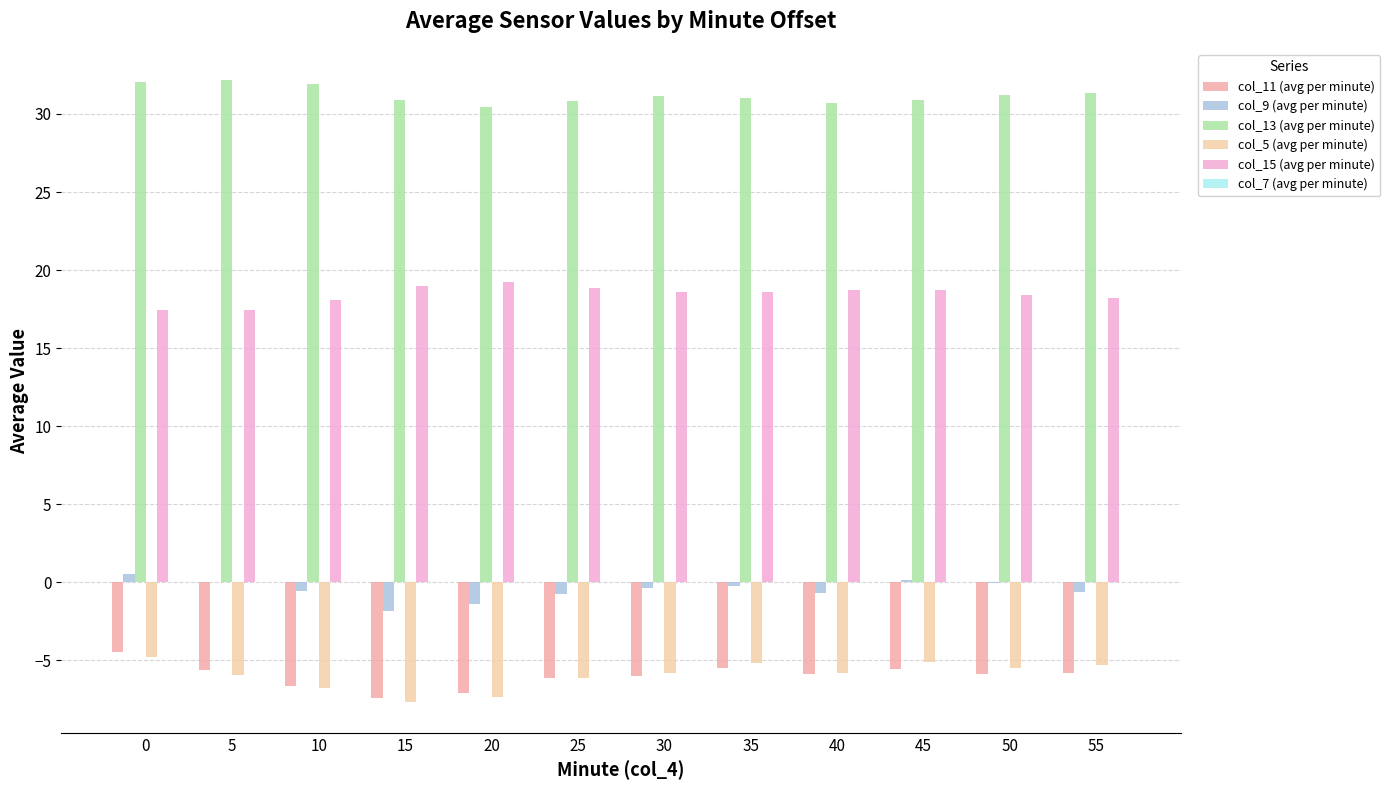

Are the bars grouped side by side (vs. stacked)?

Yes